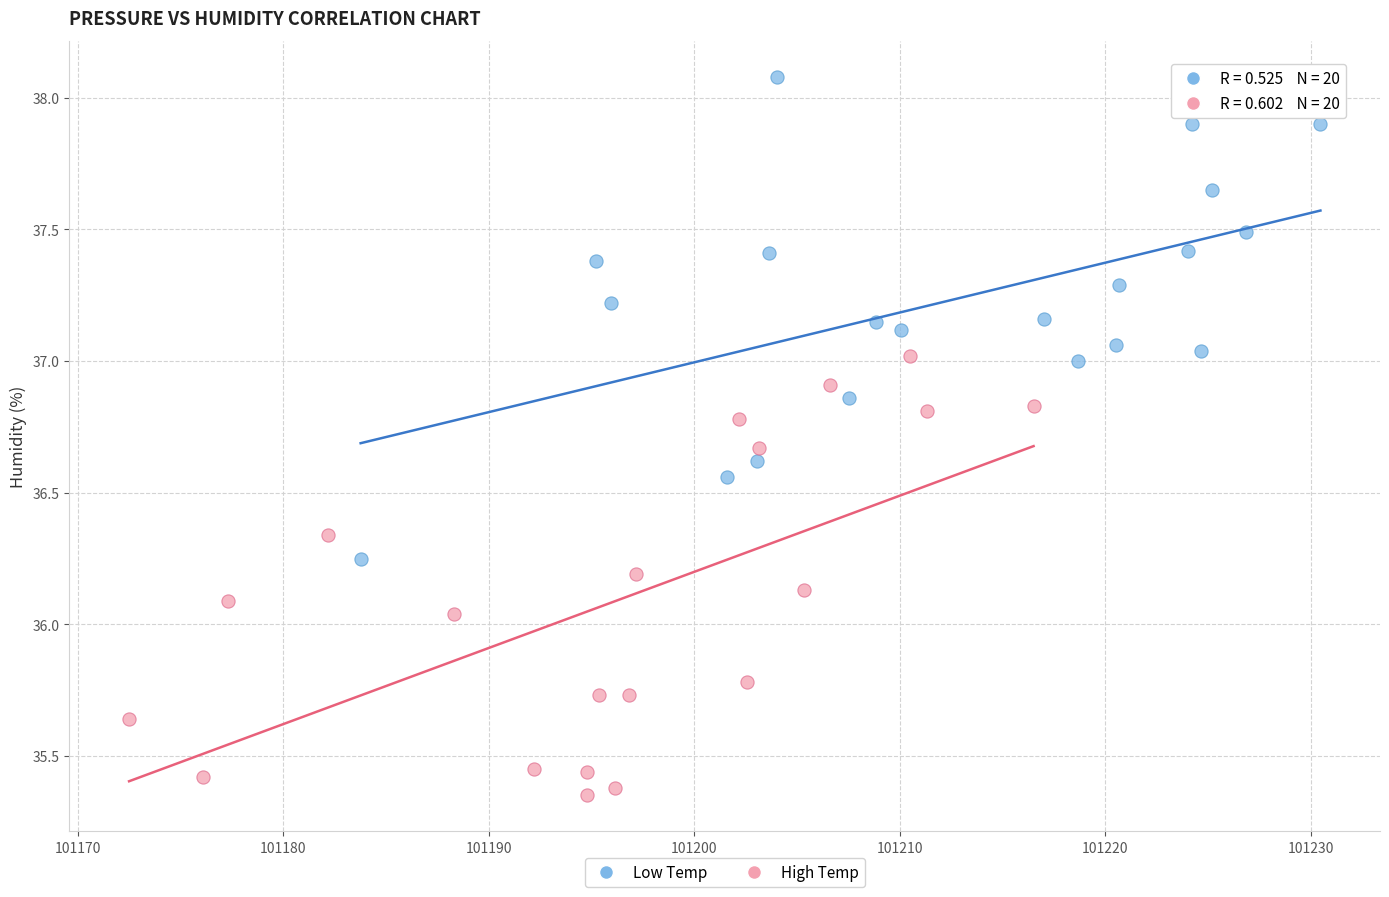

Which series reaches the minimum Y coordinate?

High Temp